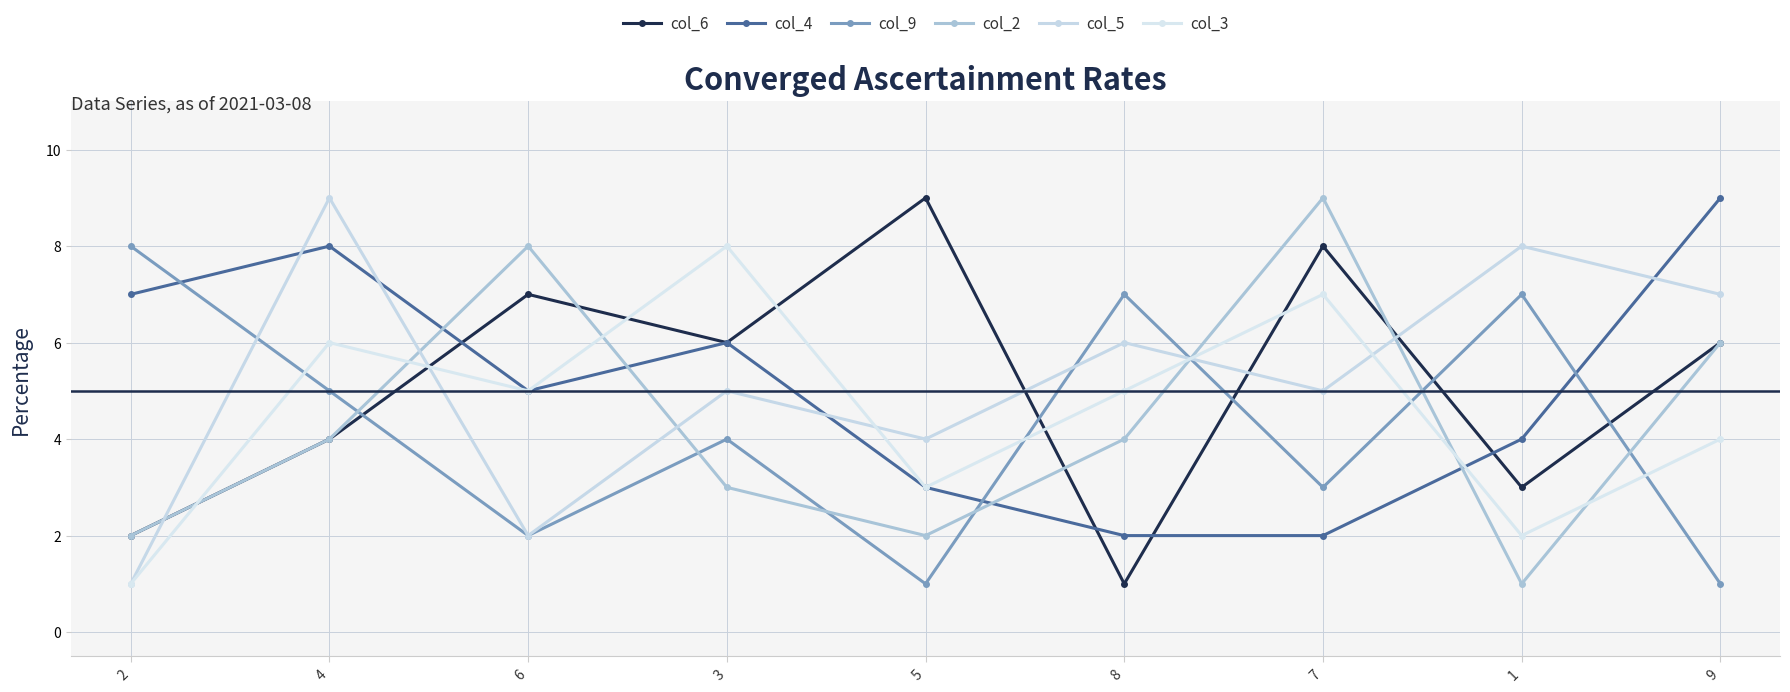

How many times do col_6 and col_9 cross each other?

5